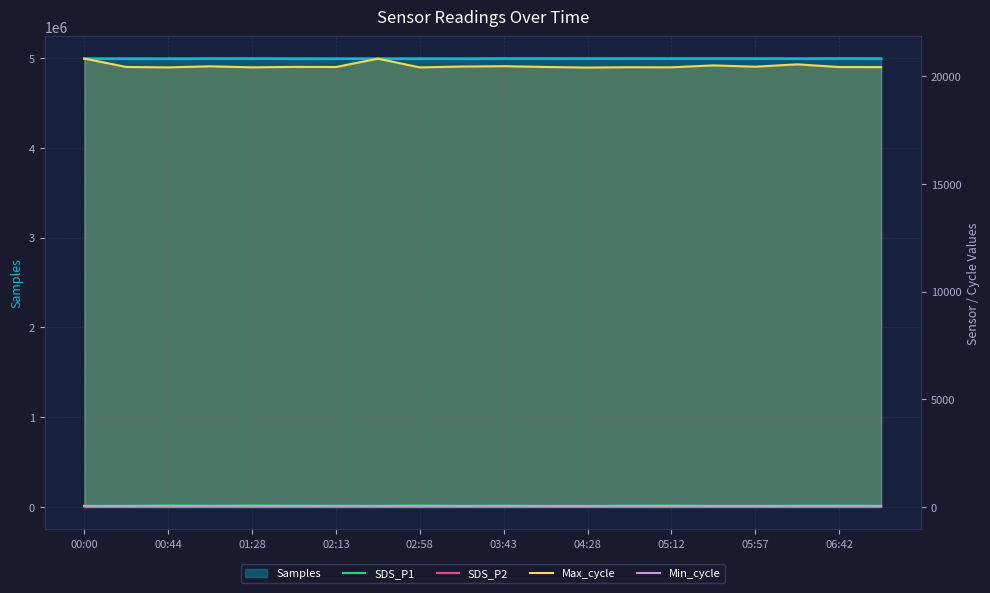

In SDS_P2, how many points are lower than both neighbors (excluding endpoints)?

5